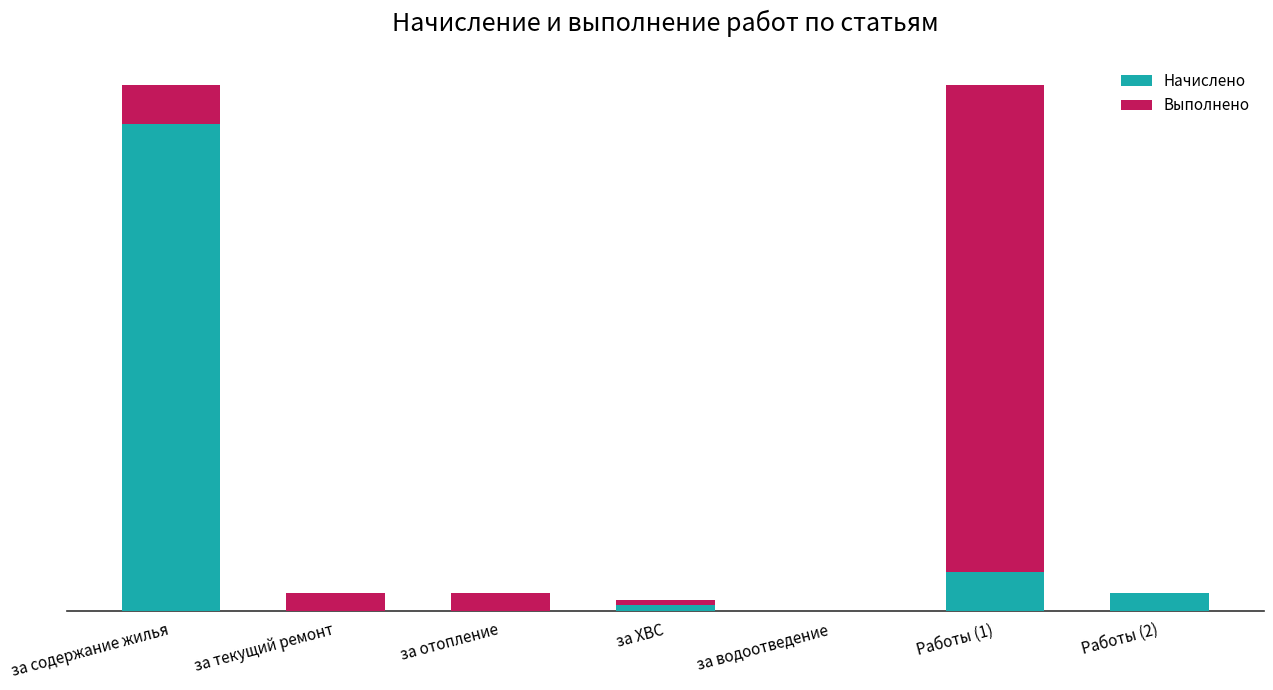

What are all the series names shown in the legend?

Начислено, Выполнено